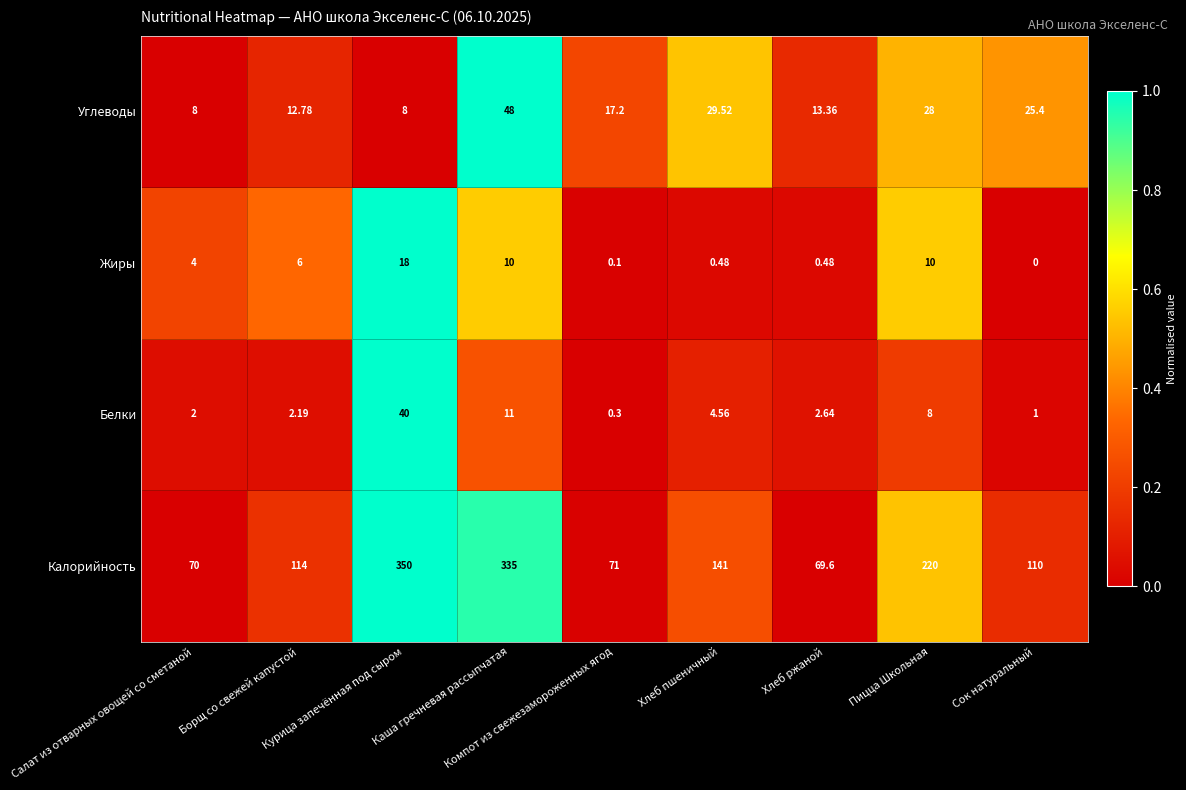

What is the total value across all series at Пицца Школьная?

266.0